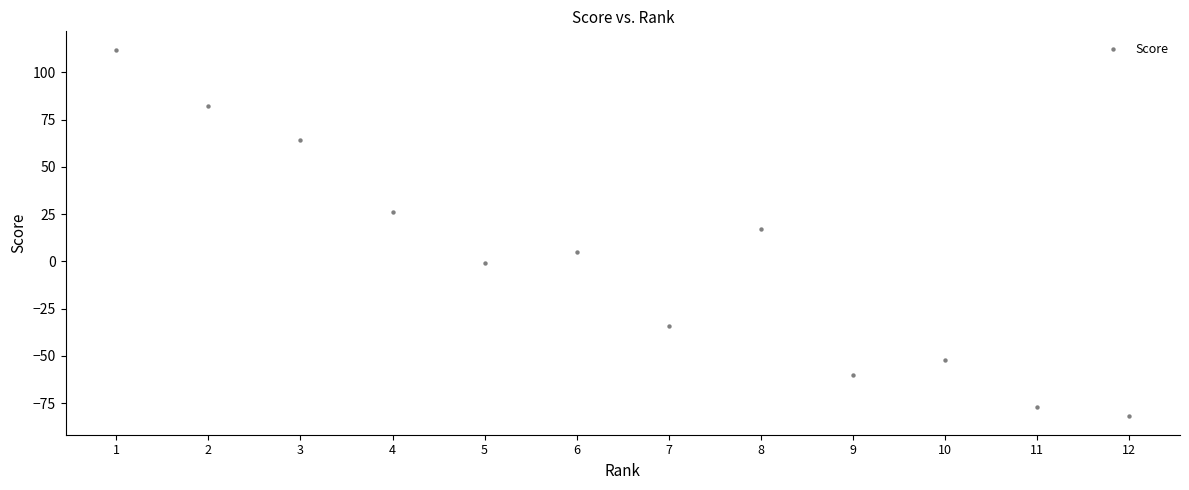

What is the average X value?

6